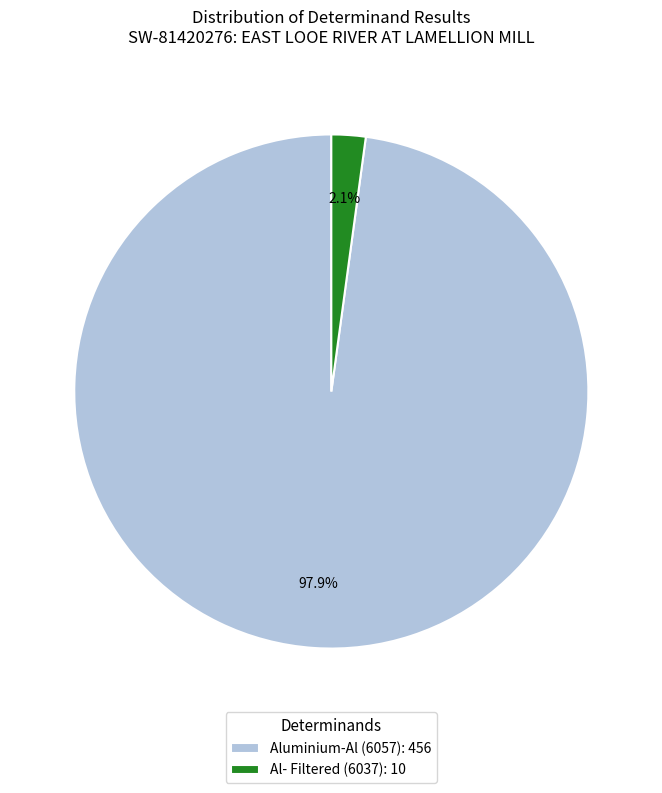

Which has a higher value, Al- Filtered (6037) or Aluminium-Al (6057)?

Aluminium-Al (6057)